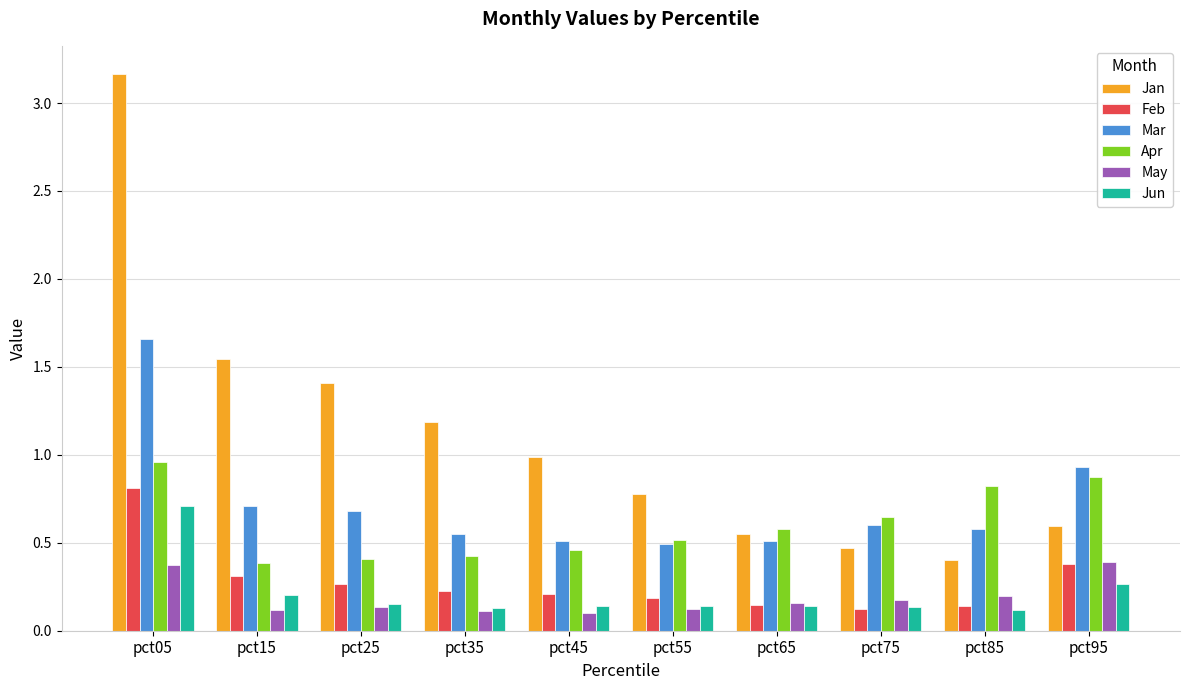

The value of Mar at pct15 is 0.7. True or false?

True